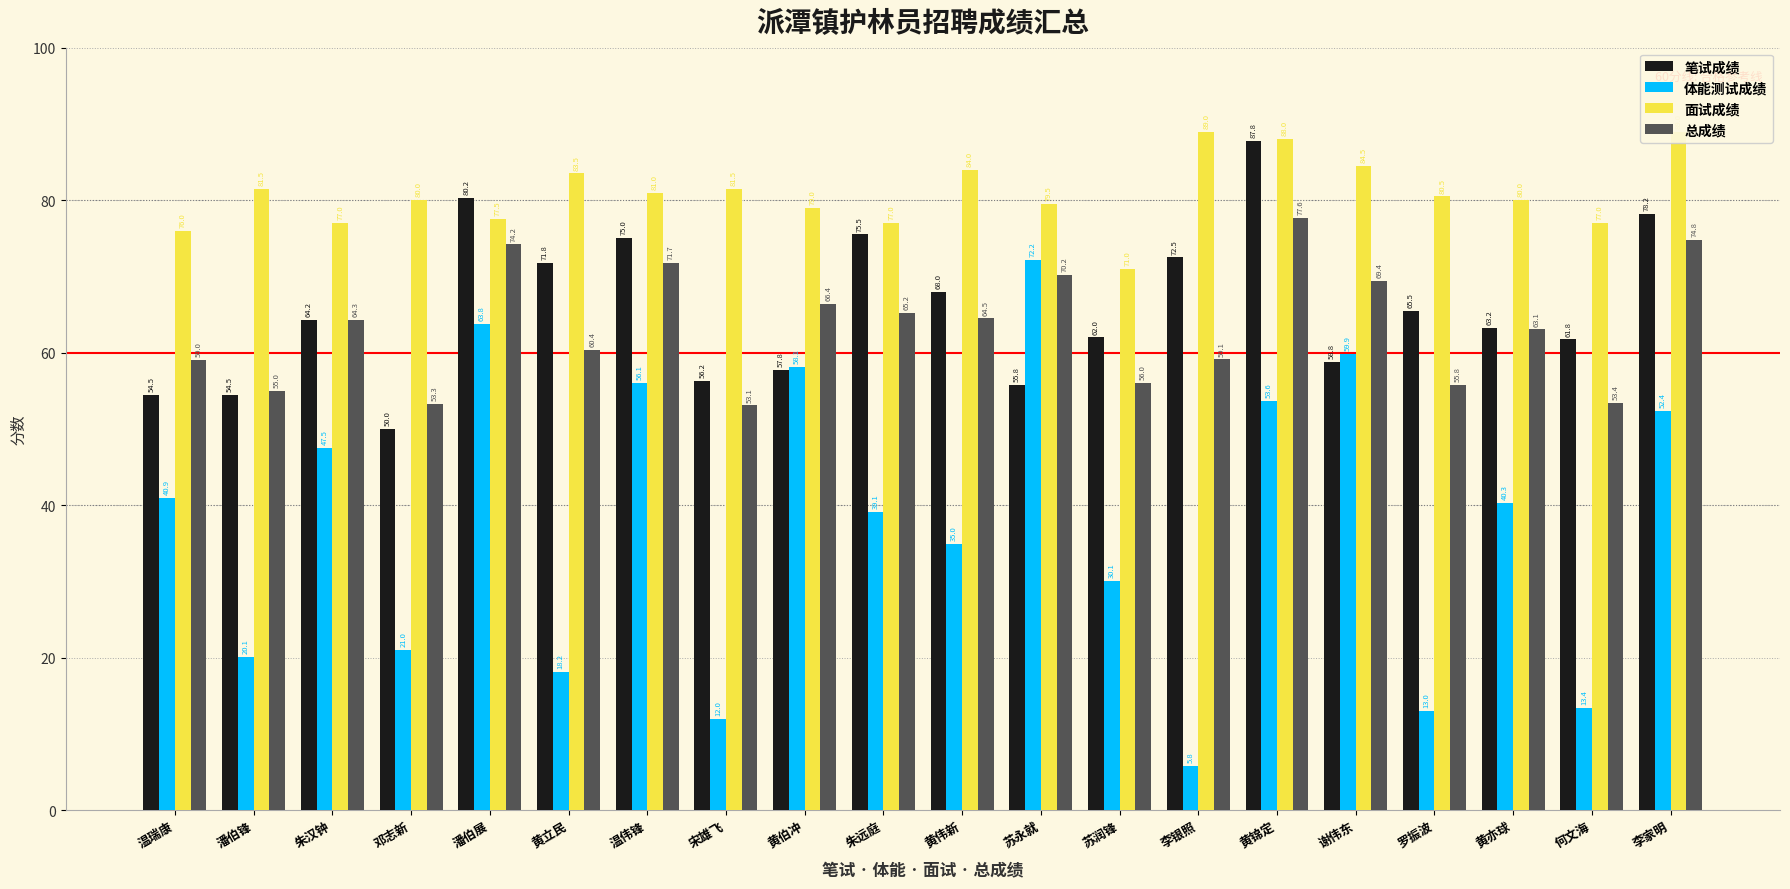

What is the smallest value displayed?

5.8